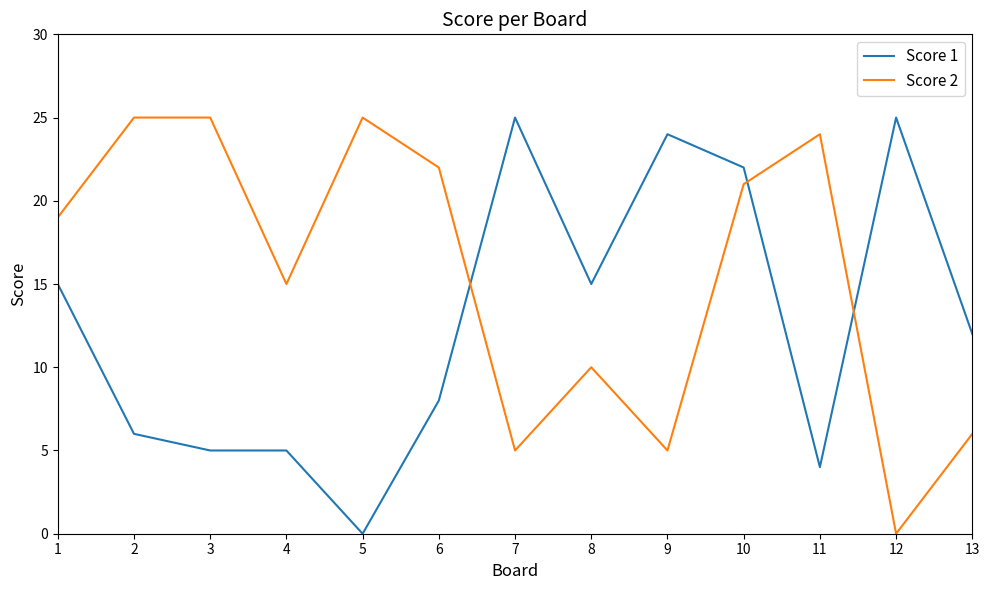

True or false: Score 1 and Score 2 cross at least once.

True